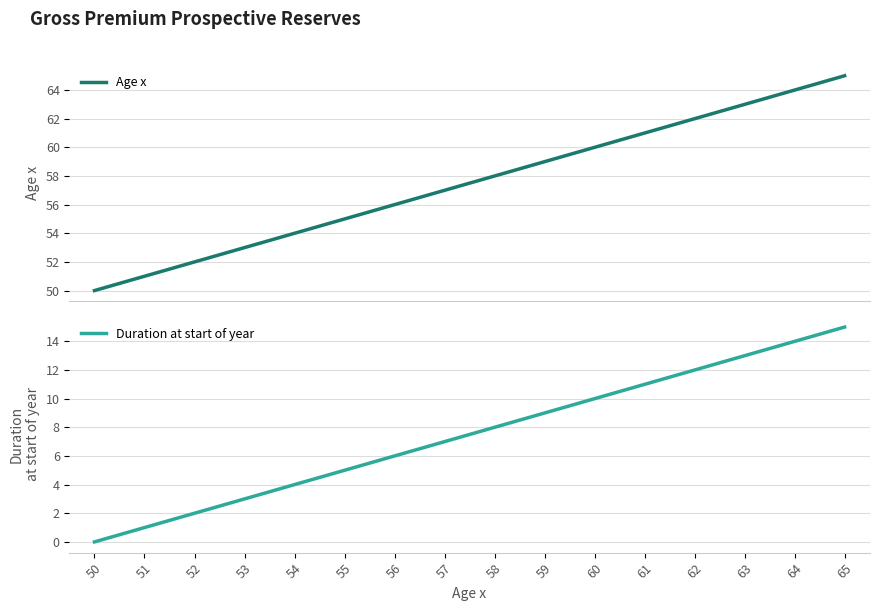

What are all the series names shown in the legend?

Age x, Duration at start of year